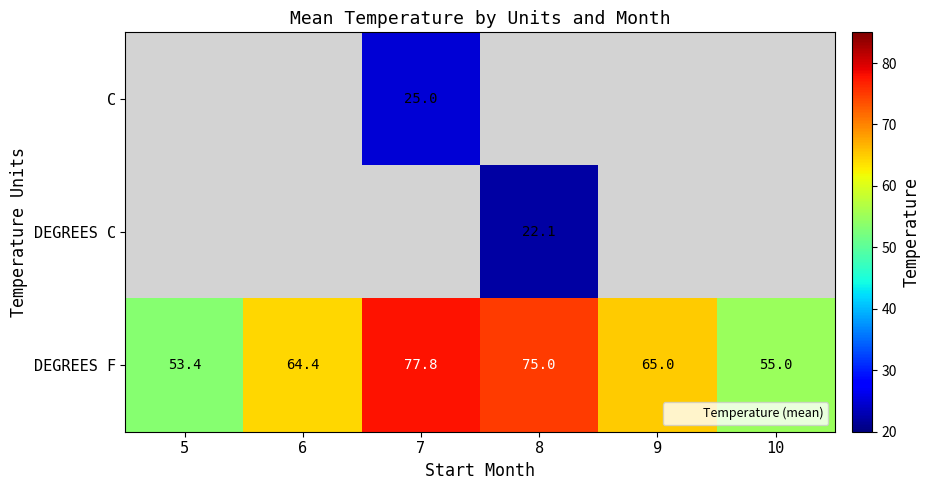

Count the number of data series in this chart.

3